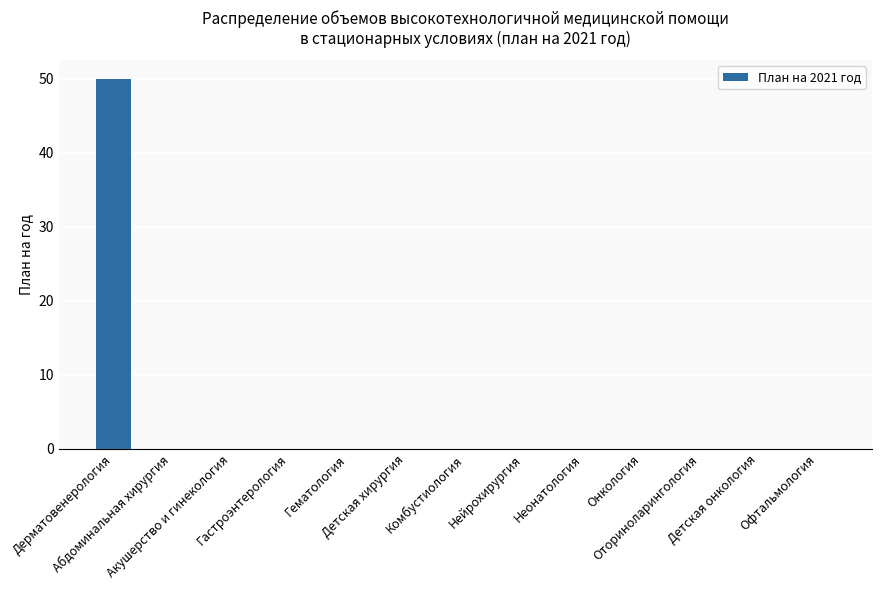

What is the maximum value shown in the chart?

50